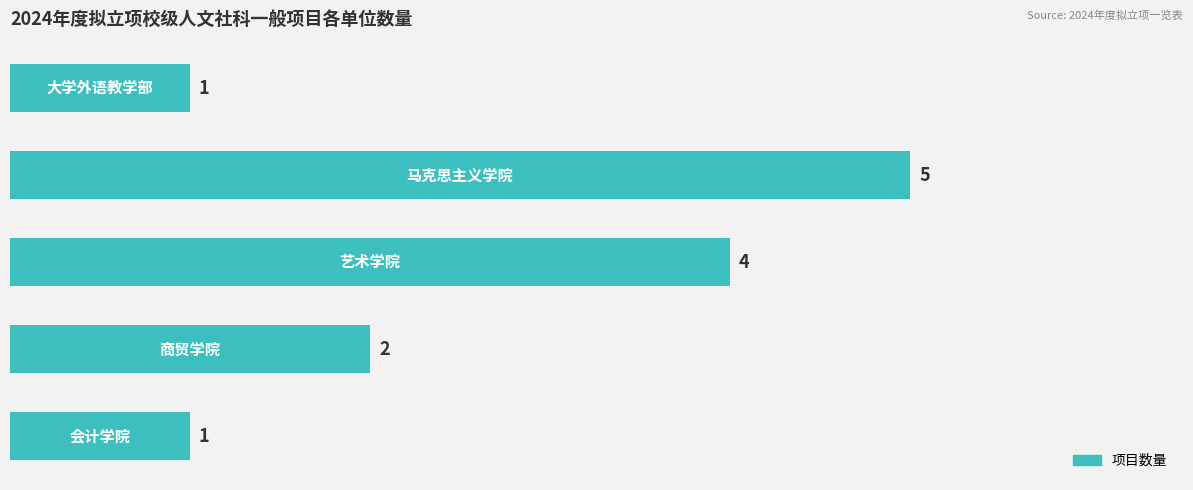

What is the greatest value displayed?

5